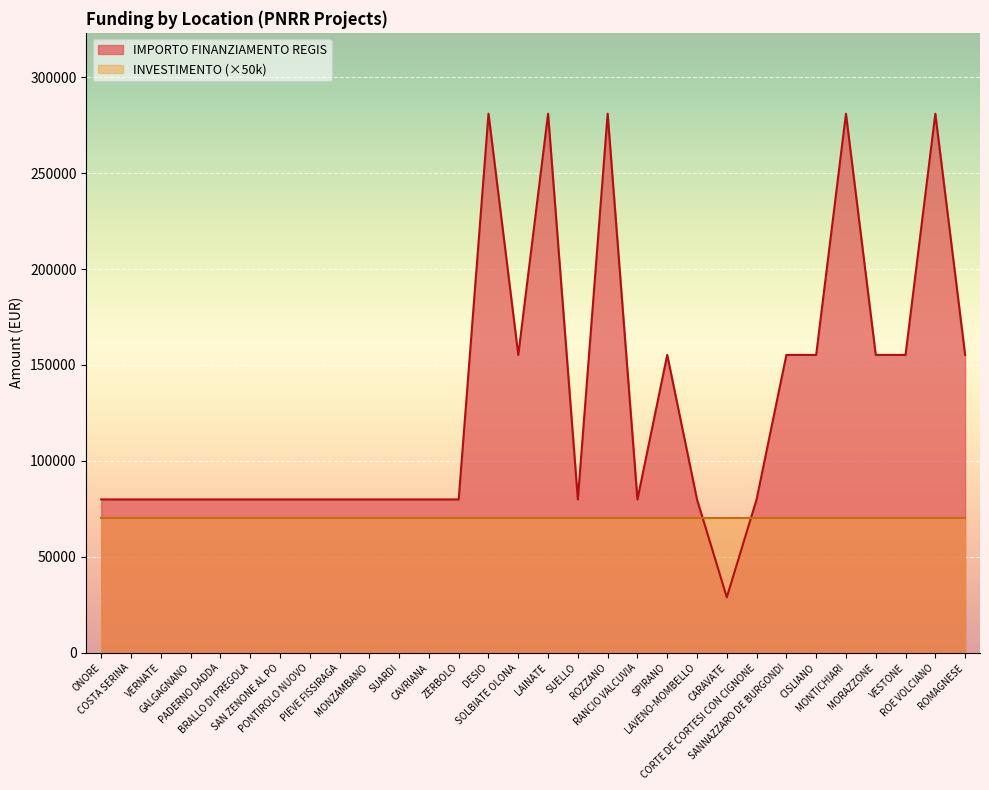

What position from the left is MONZAMBANO?

10